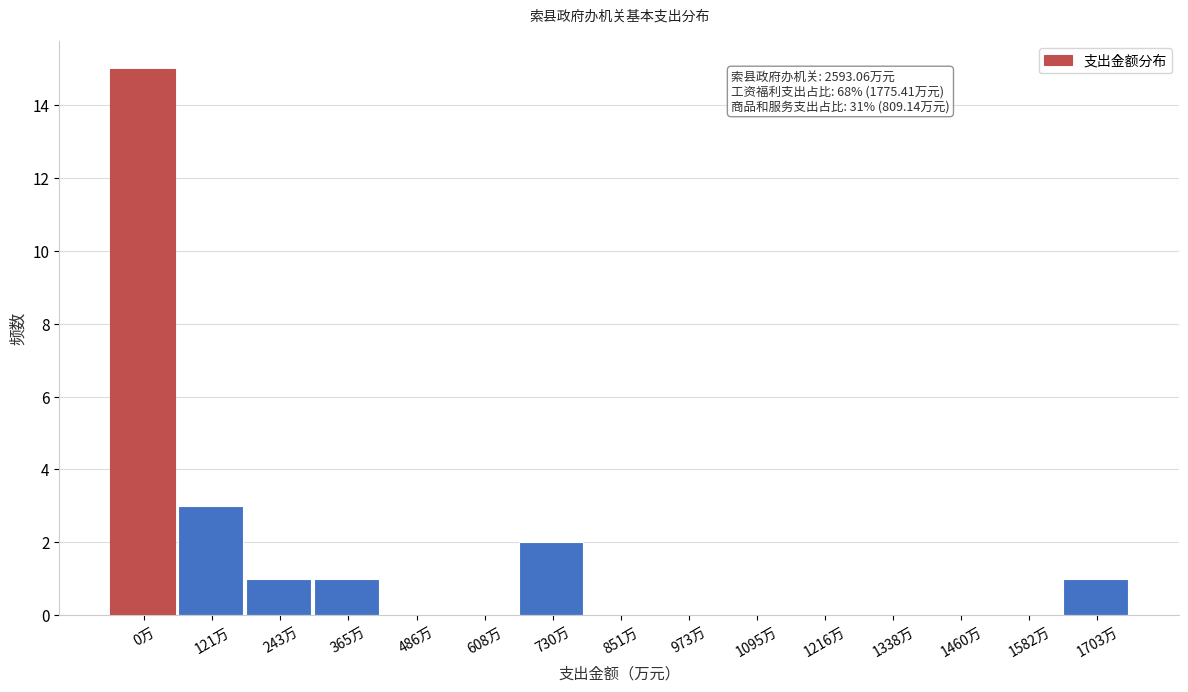

Reading left to right, transcribe all the data shown in this chart.

0万=15	121万=3	243万=1	365万=1	486万=0	608万=0	730万=2	851万=0	973万=0	1095万=0	1216万=0	1338万=0	1460万=0	1582万=0	1703万=1